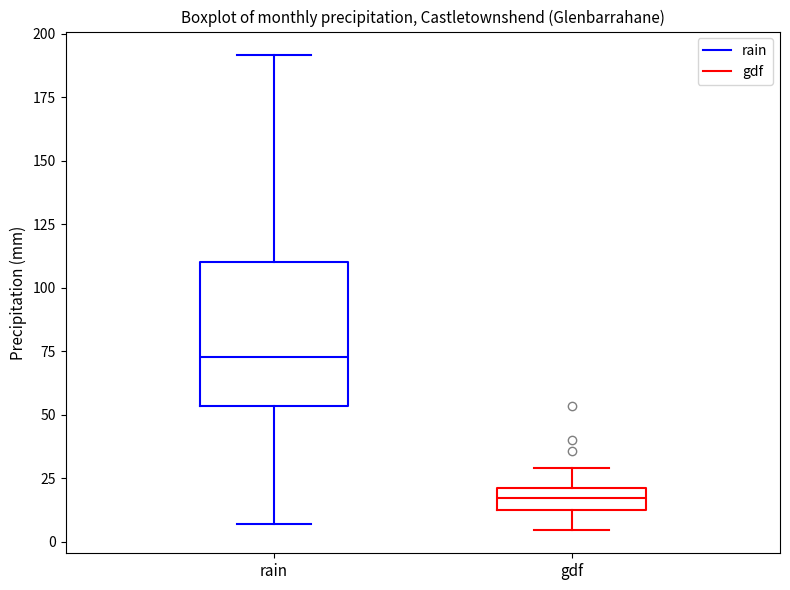

Reading left to right, read every box against the y-axis: the position of its median line, the range the box covers, and the ends of its whiskers. The values are not printed on the chart, so give them approximately, as read against the axis.

rain: median 75, box 55 to 110, whiskers 5 to 190
gdf: median 15, box 10 to 20, whiskers 5 to 30